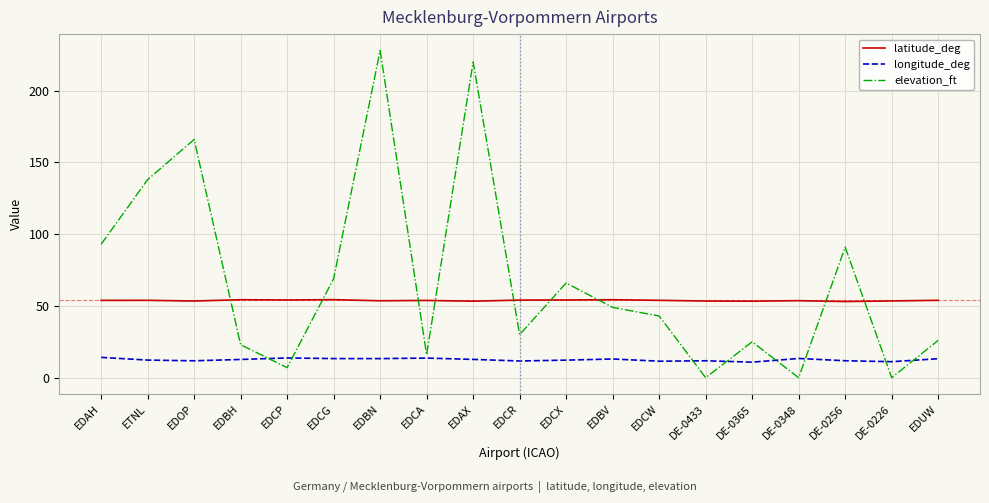

What position from the right is EDCG?

14